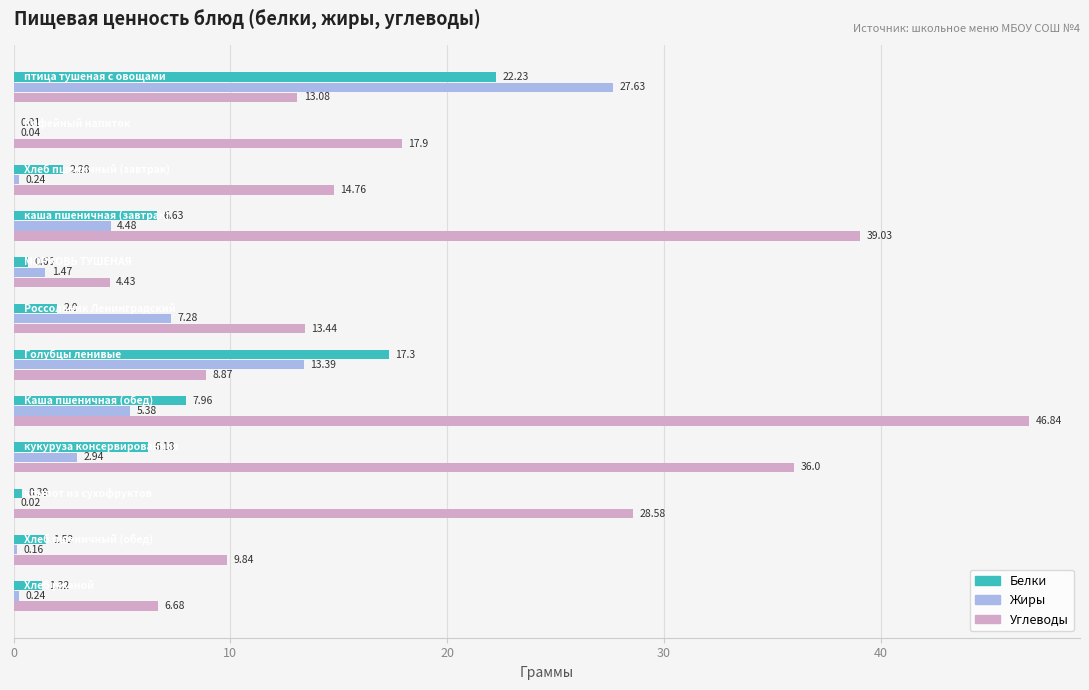

Which series has the largest total across all categories?

Углеводы